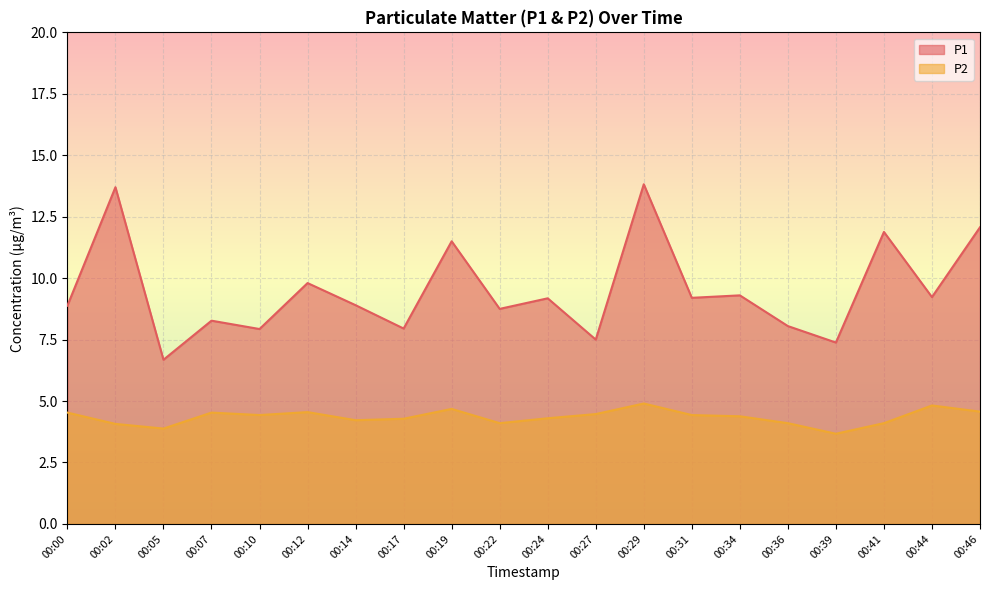

What is the difference between the maximum and minimum values in the P2 series?

1.2